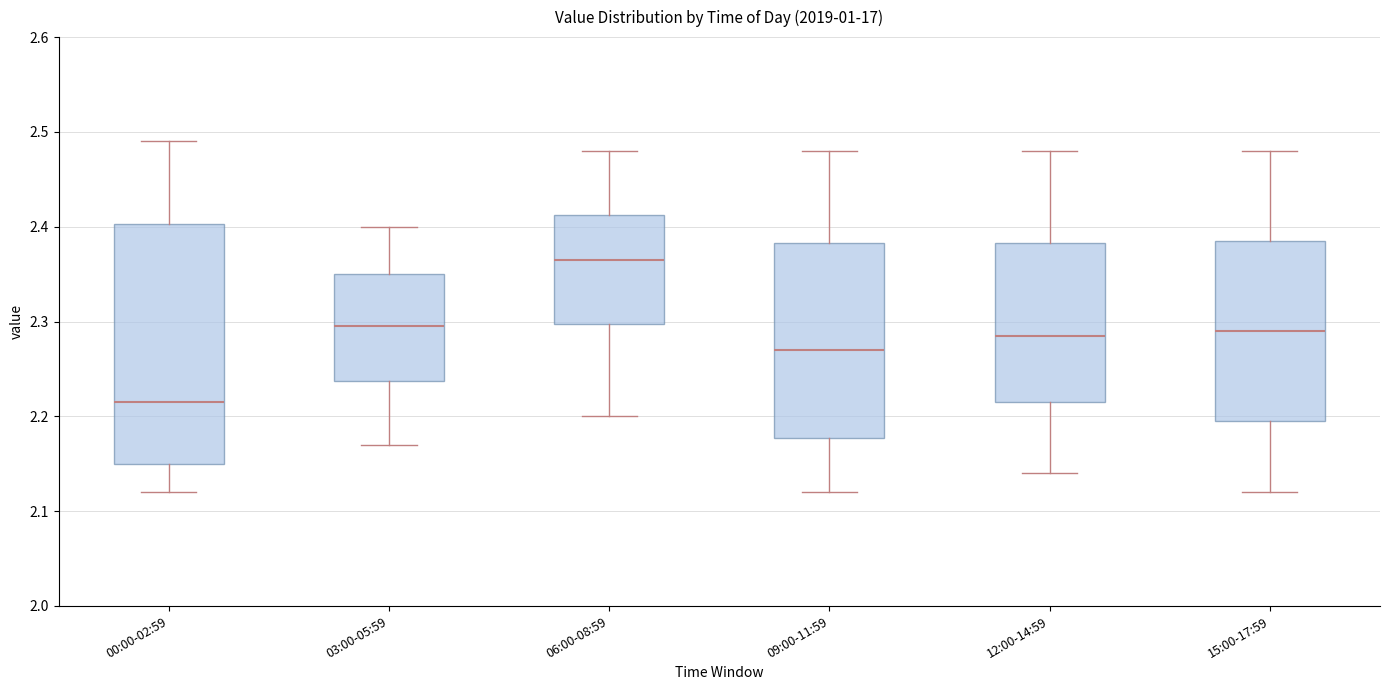

Which box is the tallest, from its lower edge to its upper edge?

00:00-02:59